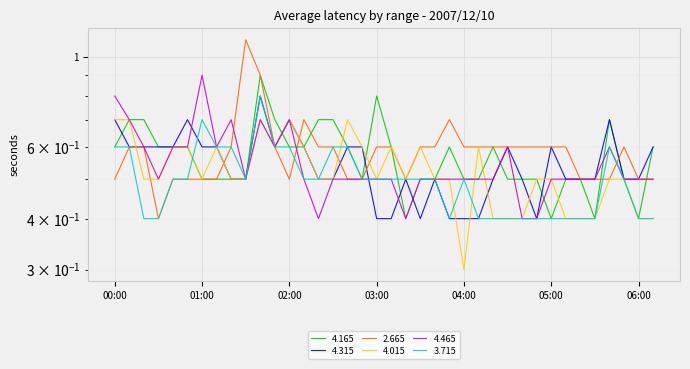

Does the chart display data point markers on the line(s)?

No